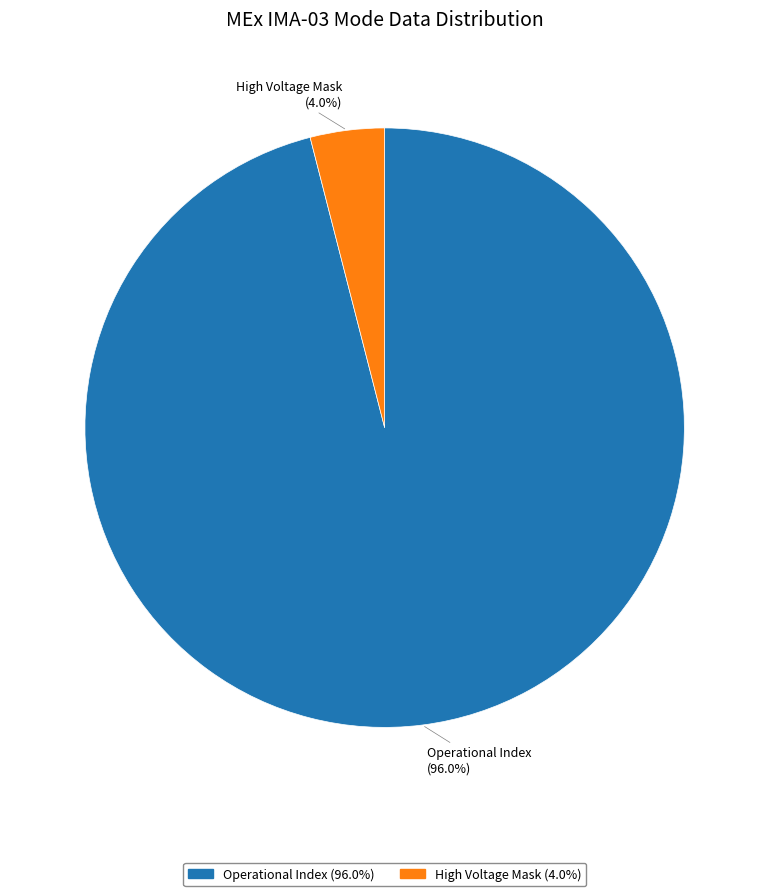

Does any single category account for the majority?

Yes